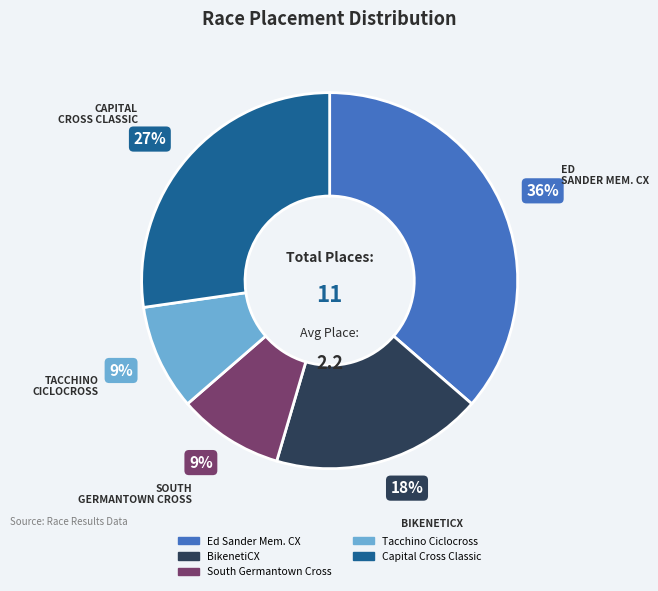

Which category has the biggest portion of the pie?

Ed Sander Mem. CX